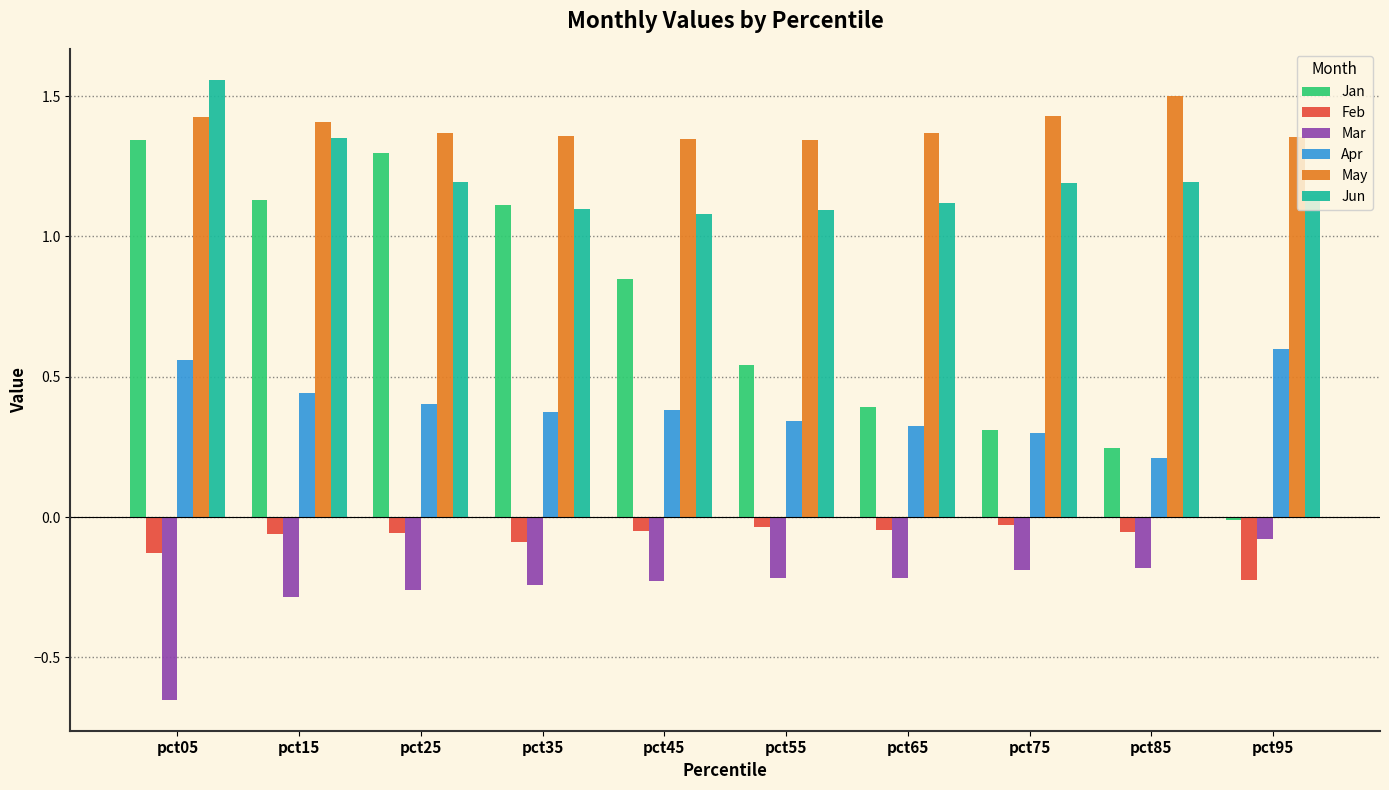

What is the sum of all Jan values?

7.2